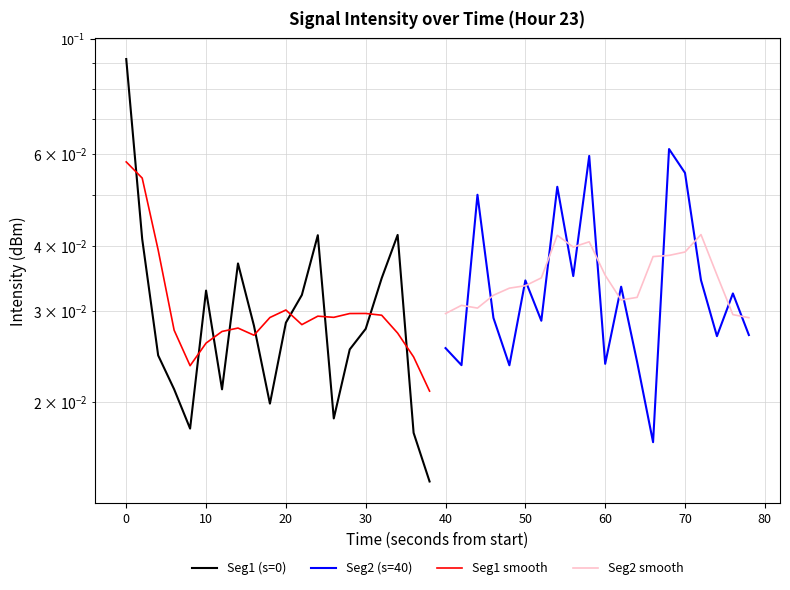

True or false: Seg1 (s=0) and Seg1 smooth intersect in this chart.

True